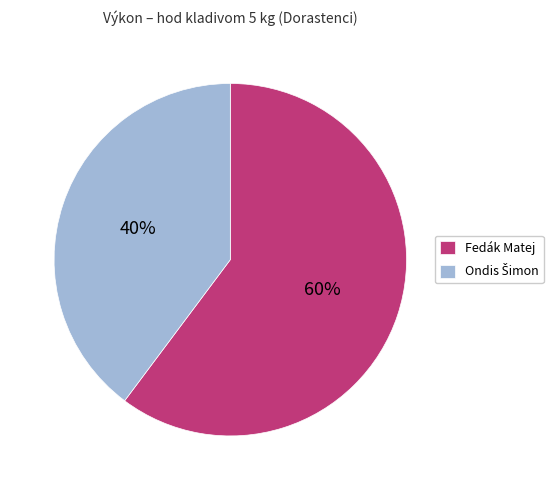

Is there a majority slice in this chart?

Yes